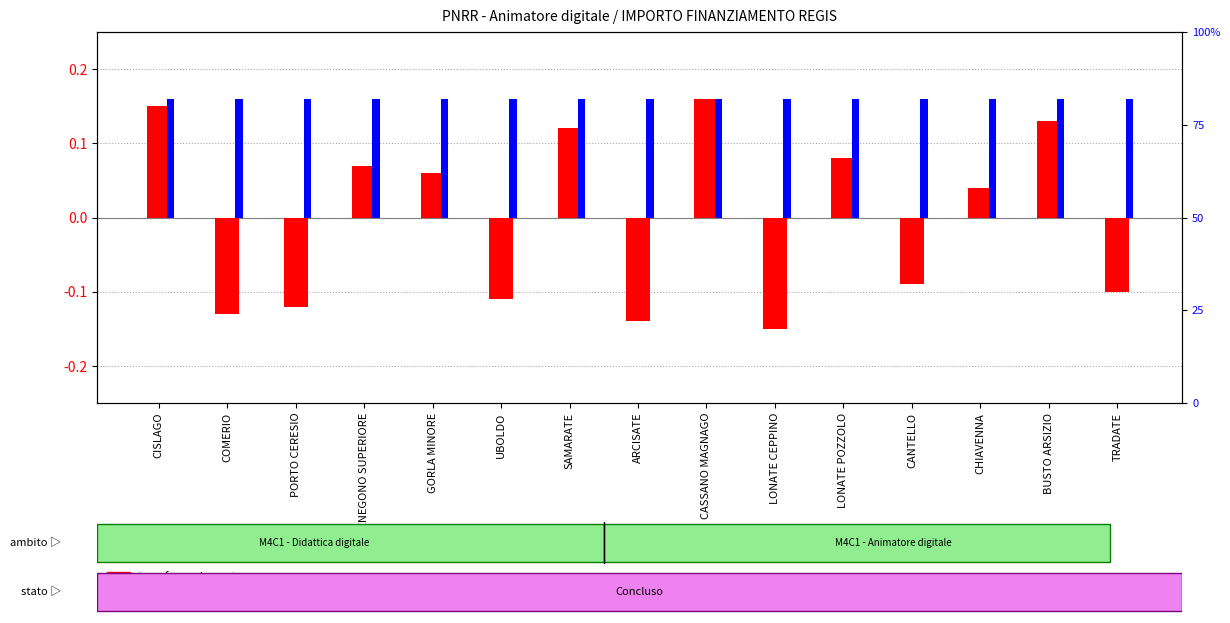

Reading left to right, transcribe all the data shown in this chart.

transformed count: 0.1	-0.1	-0.1	0.1	0.1	-0.1	0.1	-0.1	0.2	-0.1	0.1	-0.1	0.0	0.1	-0.1
percentile rank within the sample: 0.2	0.2	0.2	0.2	0.2	0.2	0.2	0.2	0.2	0.2	0.2	0.2	0.2	0.2	0.2